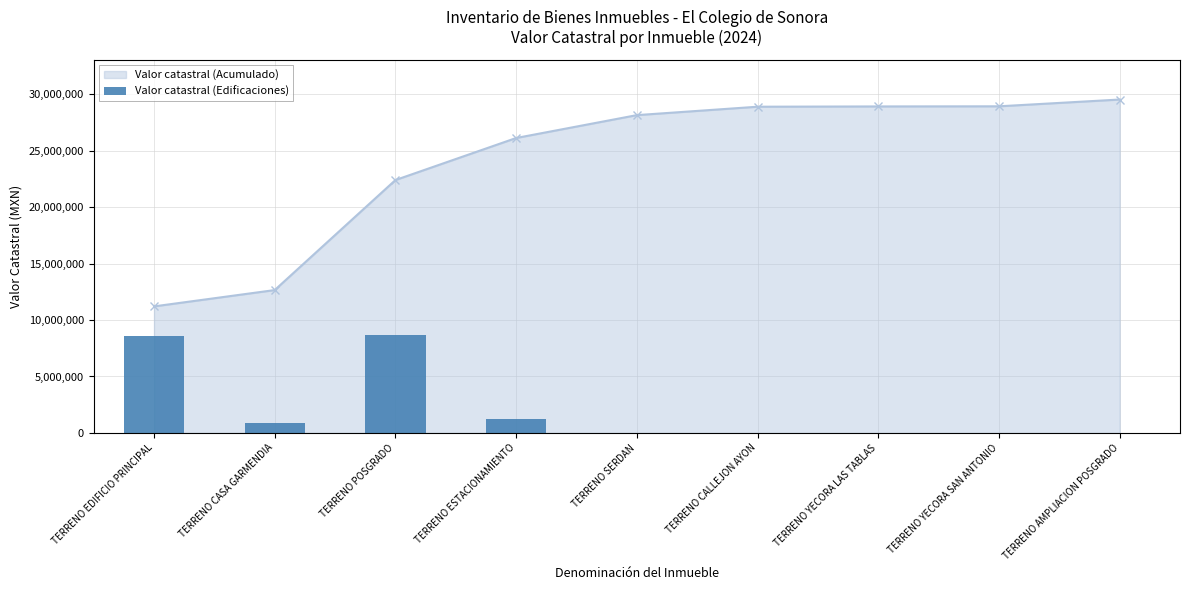

List the labels in order of value, largest first.

TERRENO POSGRADO, TERRENO EDIFICIO PRINCIPAL, TERRENO ESTACIONAMIENTO, TERRENO CASA GARMENDIA, TERRENO SERDAN, TERRENO CALLEJON AYON, TERRENO YECORA LAS TABLAS, TERRENO YECORA SAN ANTONIO, TERRENO AMPLIACION POSGRADO